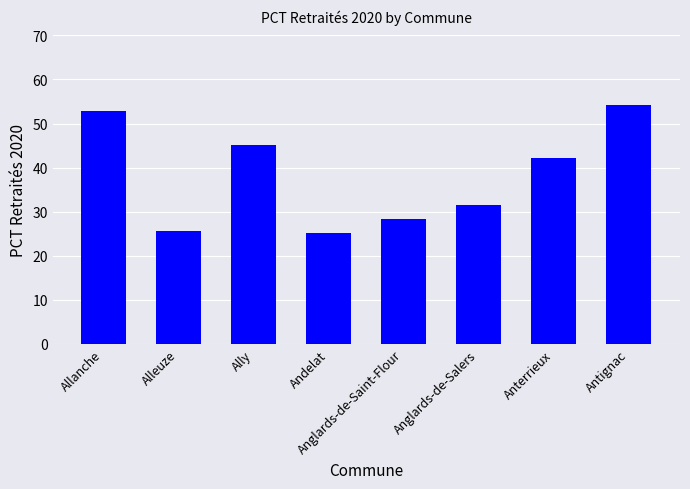

Which category has the highest value across all series?

Antignac